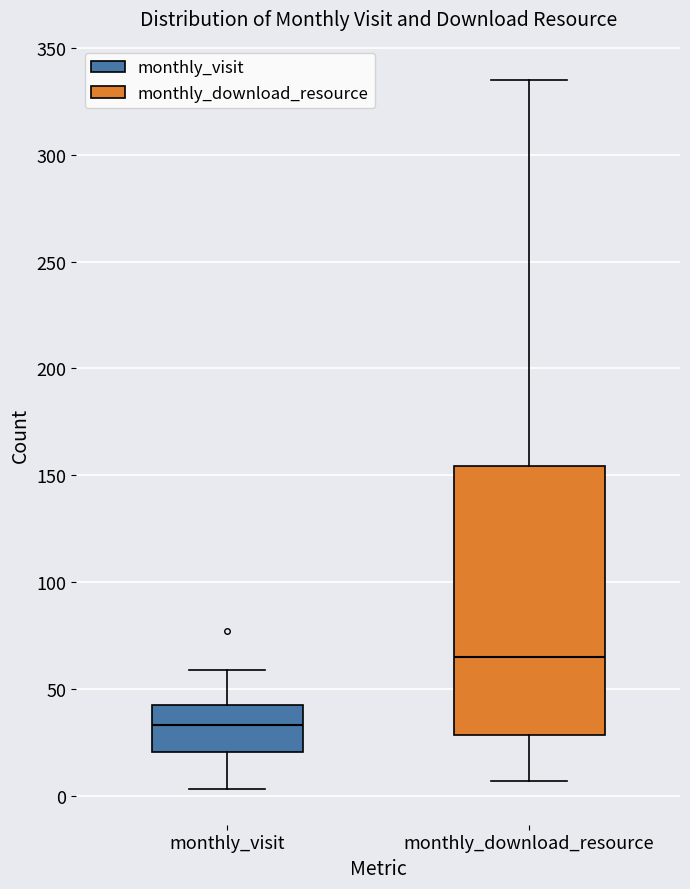

Reading left to right, transcribe this box plot: for each box, give where its median line is, the range the box spans, and where its two whiskers end, as read against the y-axis. The values are not printed on the chart, so give them approximately, as read against the axis.

monthly_visit: median 35, box 20 to 45, whiskers 5 to 60
monthly_download_resource: median 65, box 30 to 155, whiskers 5 to 335